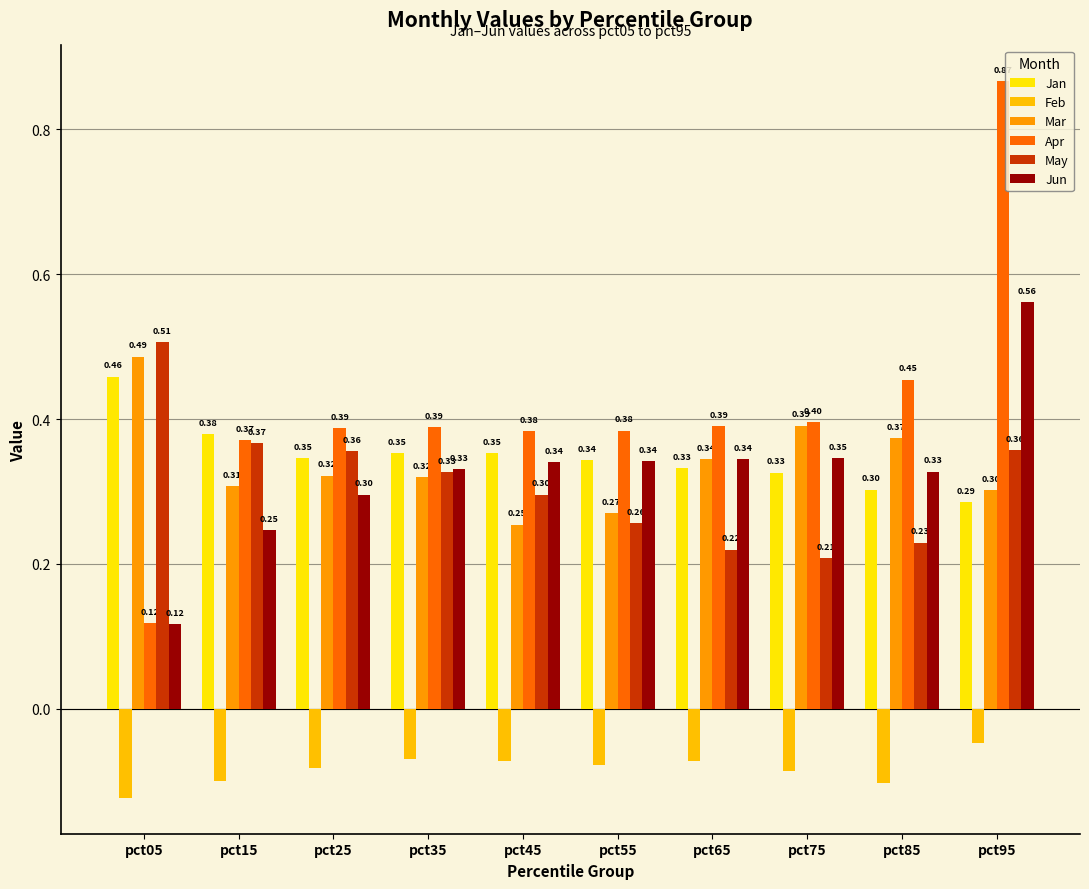

What is the value of the Jan bar at the 10th from the left?

0.3